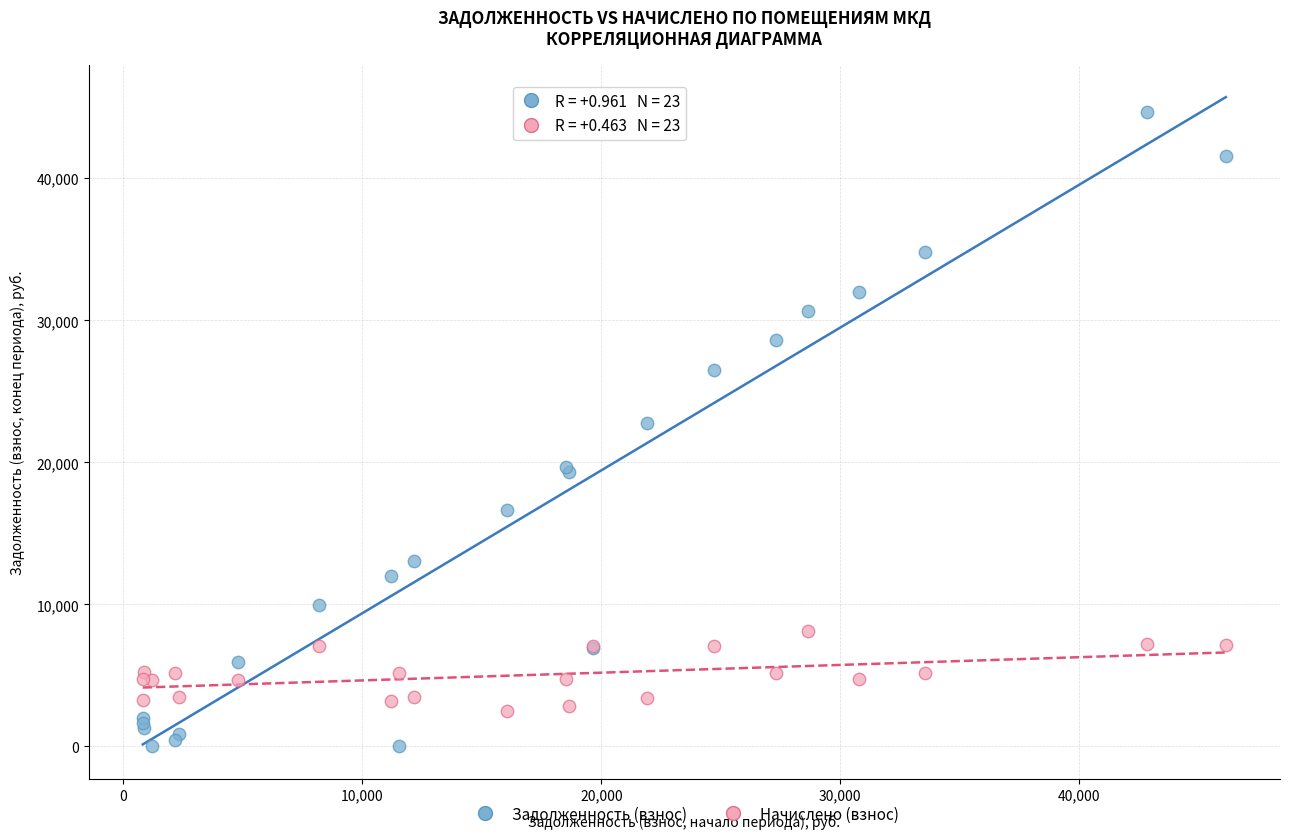

What is the X range (max minus min) for the scatter plot?

45318.5